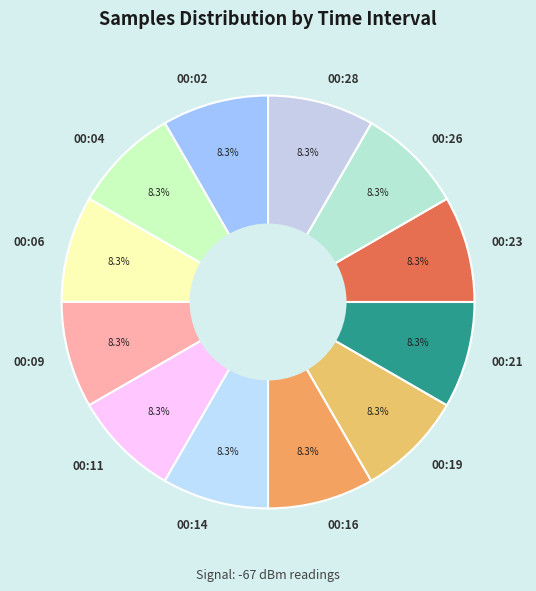

Do 00:28 and 00:16 together represent more than half of the pie?

No